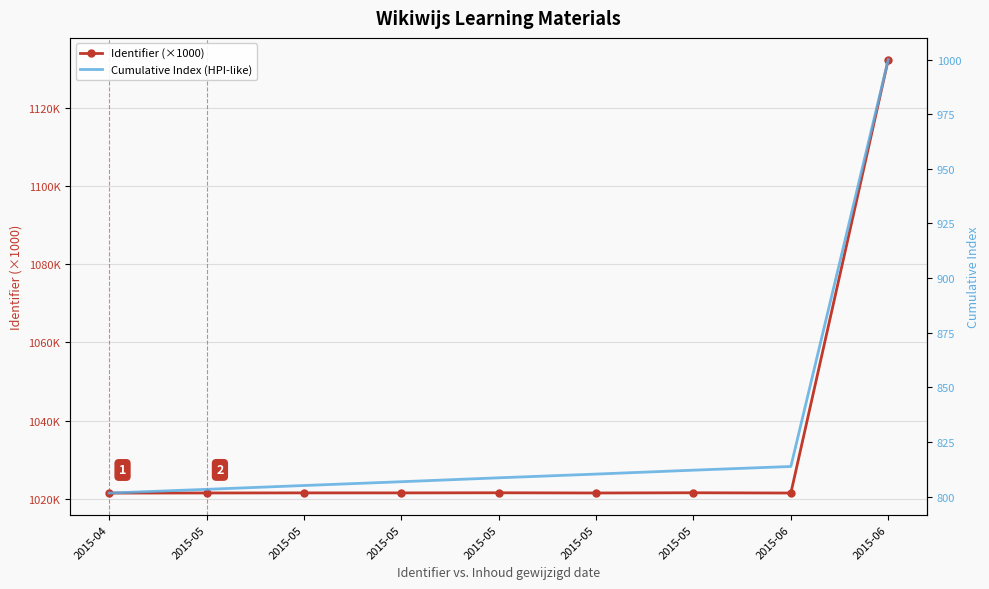

At 2015-05, list the series in order from smallest to largest.

Cumulative Index (HPI-like), Identifier (×1000)